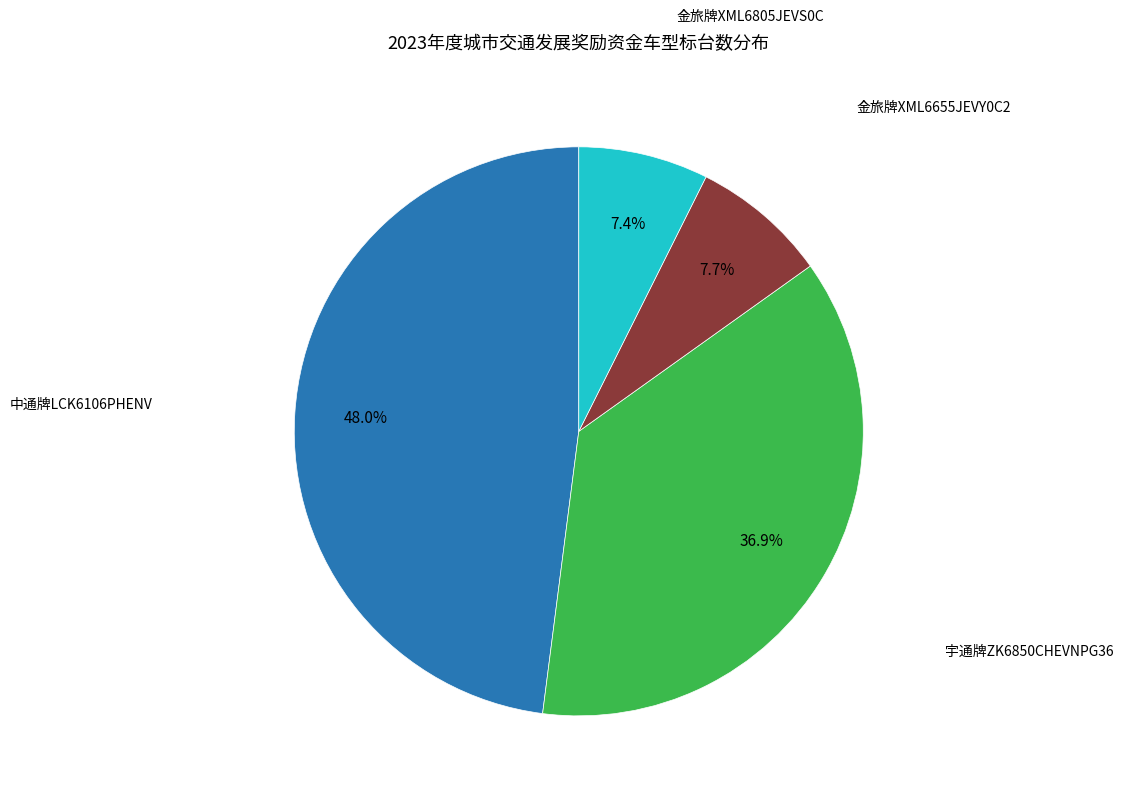

Approximately how many times larger is the value at 中通牌LCK6106PHENV compared to 金旅牌XML6655JEVY0C2?

6.2